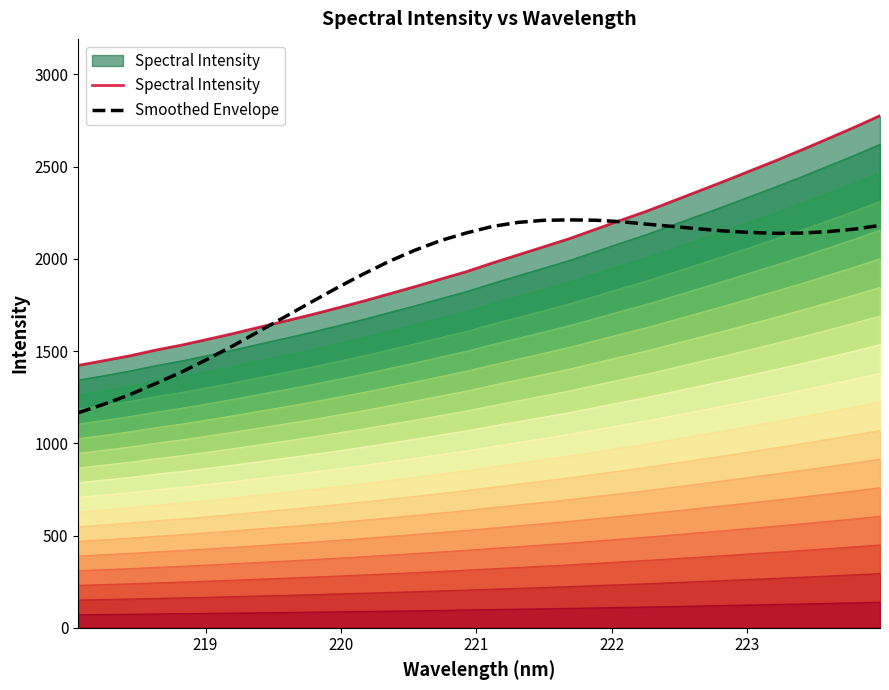

What are all the series names shown in the legend?

Spectral Intensity, Smoothed Envelope